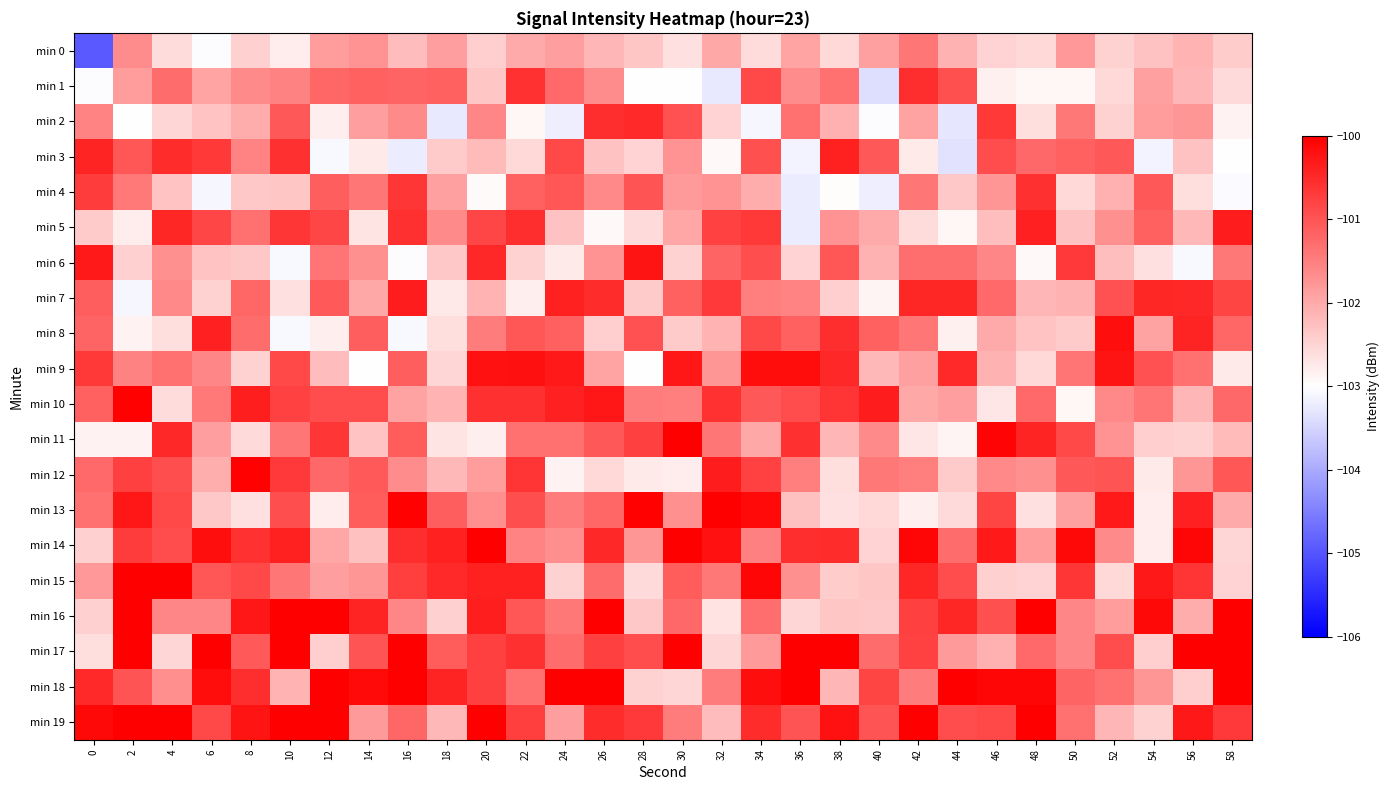

Reading left to right, transcribe all the data shown in this chart.

min 0: 0=-104.9	2=-101.6	4=-102.6	6=-103.0	8=-102.5	10=-102.8	12=-101.8	14=-101.7	16=-102.2	18=-101.9	20=-102.4	22=-102.0	24=-101.9	26=-102.1	28=-102.3	30=-102.6	32=-102.0	34=-102.6	36=-101.9	38=-102.5	40=-101.9	42=-101.4	44=-102.1	46=-102.5	48=-102.5	50=-101.8	52=-102.5	54=-102.3	56=-102.1	58=-102.4
min 1: 0=-103.0	2=-101.8	4=-101.3	6=-101.9	8=-101.6	10=-101.5	12=-101.2	14=-101.2	16=-101.2	18=-101.1	20=-102.3	22=-100.6	24=-101.3	26=-101.7	28=-103.0	30=-103.0	32=-103.3	34=-100.9	36=-101.6	38=-101.3	40=-103.4	42=-100.5	44=-101.0	46=-102.8	48=-102.9	50=-102.9	52=-102.5	54=-101.9	56=-102.2	58=-102.6
min 2: 0=-101.6	2=-103.0	4=-102.5	6=-102.3	8=-102.0	10=-101.0	12=-102.8	14=-101.9	16=-101.6	18=-103.3	20=-101.6	22=-102.9	24=-103.2	26=-100.6	28=-100.5	30=-101.0	32=-102.5	34=-103.1	36=-101.3	38=-102.1	40=-103.0	42=-101.9	44=-103.3	46=-100.7	48=-102.6	50=-101.4	52=-102.5	54=-101.8	56=-101.8	58=-102.8
min 3: 0=-100.4	2=-101.0	4=-100.5	6=-100.7	8=-101.6	10=-100.6	12=-103.1	14=-102.8	16=-103.2	18=-102.4	20=-102.2	22=-102.5	24=-100.9	26=-102.3	28=-102.5	30=-101.7	32=-102.9	34=-100.9	36=-103.1	38=-100.4	40=-101.0	42=-102.8	44=-103.3	46=-100.9	48=-101.2	50=-101.2	52=-101.0	54=-103.1	56=-102.3	58=-103.0
min 4: 0=-100.7	2=-101.4	4=-102.3	6=-103.1	8=-102.4	10=-102.3	12=-101.1	14=-101.4	16=-100.6	18=-101.9	20=-102.9	22=-101.2	24=-101.0	26=-101.6	28=-101.0	30=-101.8	32=-101.7	34=-102.0	36=-103.2	38=-103.0	40=-103.2	42=-101.4	44=-102.4	46=-101.8	48=-100.6	50=-102.6	52=-102.1	54=-101.0	56=-102.6	58=-103.1
min 5: 0=-102.4	2=-102.8	4=-100.5	6=-100.8	8=-101.3	10=-100.6	12=-100.8	14=-102.7	16=-100.6	18=-101.6	20=-100.8	22=-100.6	24=-102.3	26=-102.9	28=-102.6	30=-102.0	32=-100.8	34=-100.7	36=-103.2	38=-101.7	40=-102.0	42=-102.6	44=-102.9	46=-102.2	48=-100.4	50=-102.3	52=-101.7	54=-101.1	56=-102.2	58=-100.3
min 6: 0=-100.3	2=-102.4	4=-101.7	6=-102.3	8=-102.3	10=-103.1	12=-101.4	14=-101.7	16=-103.0	18=-102.4	20=-100.5	22=-102.5	24=-102.8	26=-101.7	28=-100.2	30=-102.5	32=-101.2	34=-100.9	36=-102.5	38=-101.0	40=-102.1	42=-101.3	44=-101.3	46=-101.6	48=-102.9	50=-100.7	52=-102.2	54=-102.6	56=-103.1	58=-101.4
min 7: 0=-101.1	2=-103.1	4=-101.6	6=-102.5	8=-101.2	10=-102.6	12=-101.1	14=-102.0	16=-100.3	18=-102.7	20=-102.1	22=-102.8	24=-100.4	26=-100.5	28=-102.4	30=-101.2	32=-100.7	34=-101.5	36=-101.6	38=-102.4	40=-102.9	42=-100.5	44=-100.4	46=-101.3	48=-102.1	50=-102.1	52=-101.0	54=-100.5	56=-100.5	58=-100.8
min 8: 0=-101.2	2=-102.8	4=-102.6	6=-100.4	8=-101.3	10=-103.1	12=-102.8	14=-101.1	16=-103.1	18=-102.6	20=-101.5	22=-101.0	24=-101.1	26=-102.4	28=-101.0	30=-102.4	32=-102.1	34=-100.9	36=-101.2	38=-100.6	40=-101.1	42=-101.4	44=-102.8	46=-102.0	48=-102.3	50=-102.4	52=-100.2	54=-101.9	56=-100.4	58=-101.2
min 9: 0=-100.7	2=-101.5	4=-101.3	6=-101.6	8=-102.5	10=-100.9	12=-102.2	14=-103.0	16=-101.1	18=-102.5	20=-100.2	22=-100.2	24=-100.3	26=-101.9	28=-103.0	30=-100.3	32=-101.8	34=-100.2	36=-100.2	38=-100.5	40=-102.2	42=-101.9	44=-100.5	46=-102.1	48=-102.5	50=-101.4	52=-100.2	54=-101.0	56=-101.3	58=-102.8
min 10: 0=-101.2	2=-100.0	4=-102.6	6=-101.4	8=-100.4	10=-100.8	12=-100.9	14=-100.9	16=-101.9	18=-102.1	20=-100.6	22=-100.6	24=-100.4	26=-100.3	28=-101.5	30=-101.5	32=-100.6	34=-101.1	36=-100.9	38=-100.6	40=-100.3	42=-102.0	44=-101.9	46=-102.7	48=-101.3	50=-102.9	52=-101.6	54=-101.4	56=-102.1	58=-101.2
min 11: 0=-102.9	2=-102.8	4=-100.5	6=-101.9	8=-102.6	10=-101.4	12=-100.6	14=-102.3	16=-101.1	18=-102.7	20=-102.8	22=-101.4	24=-101.3	26=-101.0	28=-100.8	30=-100.0	32=-101.4	34=-102.0	36=-100.6	38=-102.1	40=-101.6	42=-102.7	44=-102.9	46=-100.1	48=-100.4	50=-100.9	52=-101.7	54=-102.4	56=-102.5	58=-102.2
min 12: 0=-101.3	2=-100.8	4=-100.9	6=-102.1	8=-100.0	10=-100.7	12=-101.2	14=-101.1	16=-101.6	18=-102.2	20=-101.8	22=-100.6	24=-102.9	26=-102.6	28=-102.8	30=-102.8	32=-100.3	34=-100.8	36=-101.5	38=-102.6	40=-101.4	42=-101.5	44=-102.4	46=-101.6	48=-101.7	50=-101.1	52=-101.0	54=-102.8	56=-101.8	58=-101.0
min 13: 0=-101.3	2=-100.3	4=-100.9	6=-102.4	8=-102.6	10=-100.9	12=-102.8	14=-101.1	16=-100.0	18=-101.1	20=-101.7	22=-100.9	24=-101.5	26=-101.2	28=-100.0	30=-101.7	32=-100.0	34=-100.1	36=-102.3	38=-102.6	40=-102.5	42=-102.8	44=-102.6	46=-100.8	48=-102.6	50=-101.9	52=-100.3	54=-102.8	56=-100.4	58=-102.0
min 14: 0=-102.4	2=-100.7	4=-100.9	6=-100.2	8=-100.6	10=-100.4	12=-102.0	14=-102.3	16=-100.5	18=-100.4	20=-99.8	22=-101.6	24=-101.7	26=-100.5	28=-101.8	30=-100.0	32=-100.2	34=-101.5	36=-100.5	38=-100.5	40=-102.5	42=-100.1	44=-101.3	46=-100.3	48=-101.8	50=-100.1	52=-101.6	54=-102.8	56=-100.1	58=-102.5
min 15: 0=-101.8	2=-99.9	4=-99.9	6=-101.0	8=-100.9	10=-101.4	12=-101.9	14=-101.8	16=-100.7	18=-100.5	20=-100.4	22=-100.4	24=-102.5	26=-101.3	28=-102.6	30=-101.1	32=-101.4	34=-100.1	36=-101.7	38=-102.4	40=-102.3	42=-100.5	44=-100.9	46=-102.4	48=-102.5	50=-100.6	52=-102.5	54=-100.3	56=-100.6	58=-102.5
min 16: 0=-102.4	2=-99.7	4=-101.6	6=-101.6	8=-100.3	10=-99.9	12=-99.7	14=-100.4	16=-101.6	18=-102.4	20=-100.4	22=-101.0	24=-101.4	26=-100.0	28=-102.4	30=-101.2	32=-102.7	34=-101.3	36=-102.5	38=-102.3	40=-102.3	42=-100.8	44=-100.5	46=-100.9	48=-99.8	50=-101.6	52=-101.8	54=-100.1	56=-102.0	58=-99.8
min 17: 0=-102.6	2=-99.7	4=-102.5	6=-100.0	8=-101.1	10=-99.7	12=-102.4	14=-101.0	16=-99.7	18=-101.1	20=-100.8	22=-100.6	24=-101.3	26=-100.8	28=-100.9	30=-99.9	32=-102.5	34=-101.8	36=-99.8	38=-100.0	40=-101.3	42=-100.8	44=-101.8	46=-102.1	48=-101.3	50=-101.6	52=-100.9	54=-102.4	56=-99.7	58=-99.7
min 18: 0=-100.5	2=-101.0	4=-101.7	6=-100.2	8=-100.5	10=-102.1	12=-99.9	14=-100.1	16=-99.8	18=-100.4	20=-100.8	22=-101.3	24=-99.8	26=-100.0	28=-102.5	30=-102.5	32=-101.5	34=-100.2	36=-99.6	38=-102.1	40=-100.8	42=-101.5	44=-99.7	46=-100.1	48=-100.1	50=-101.2	52=-101.4	54=-101.8	56=-102.4	58=-100.0
min 19: 0=-100.1	2=-99.6	4=-99.6	6=-100.9	8=-100.2	10=-99.7	12=-100.0	14=-101.8	16=-101.2	18=-102.2	20=-99.7	22=-100.7	24=-101.9	26=-100.5	28=-100.7	30=-101.5	32=-102.2	34=-100.5	36=-101.0	38=-100.2	40=-101.0	42=-100.0	44=-100.9	46=-100.9	48=-99.9	50=-101.3	52=-102.1	54=-102.5	56=-100.3	58=-100.7